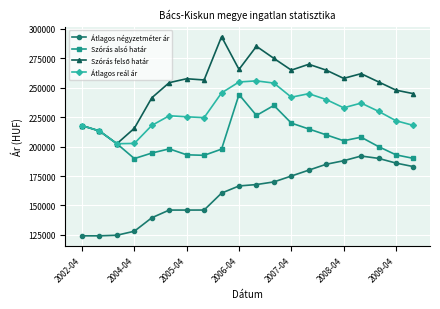

At how many categories does at least one series exceed 152299?

20